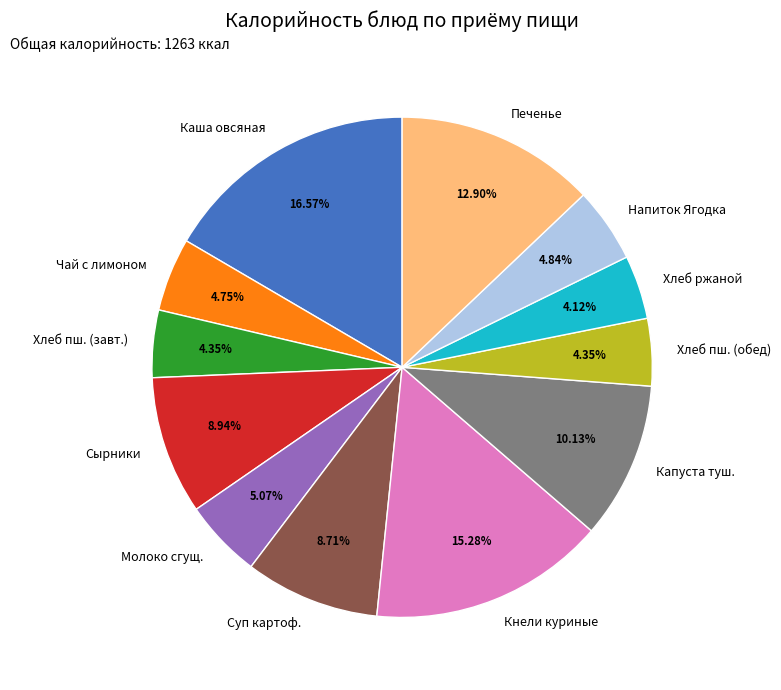

How much of the chart is everything except Напиток Ягодка?

95.2%